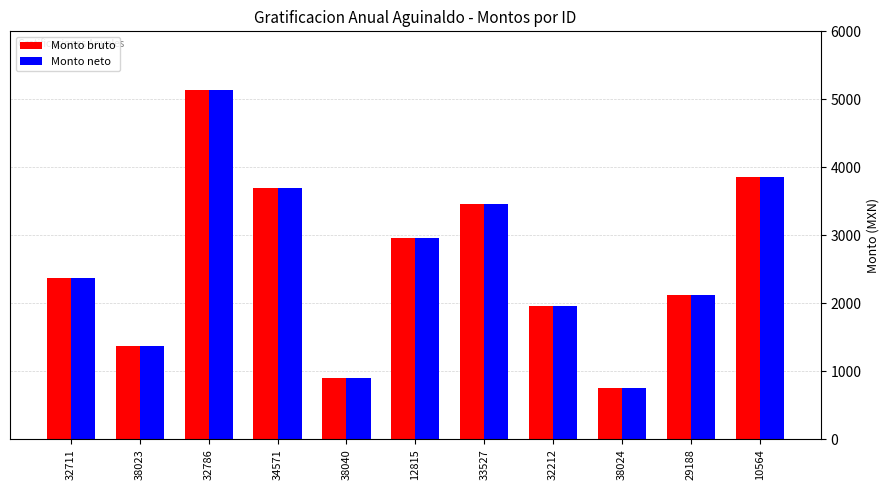

Rank the categories by Monto bruto value from lowest to highest.

38024, 38040, 38023, 32212, 29188, 32711, 12815, 33527, 34571, 10564, 32786